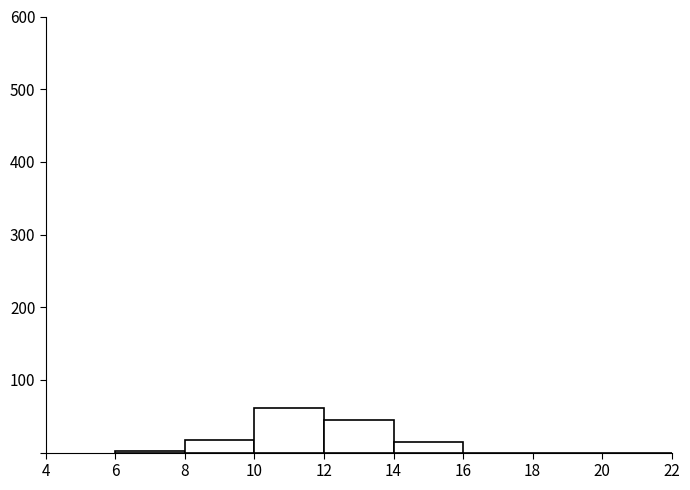

Reading left to right, transcribe this chart: for each bar, give the range it covers on the x-axis and its height. The values are not printed on the chart, so give them approximately, as read against the axis.

6 to 8: under 10
8 to 10: 20
10 to 12: 60
12 to 14: 50
14 to 16: 10
16 to 18: 0
18 to 20: 0
20 to 22: 0